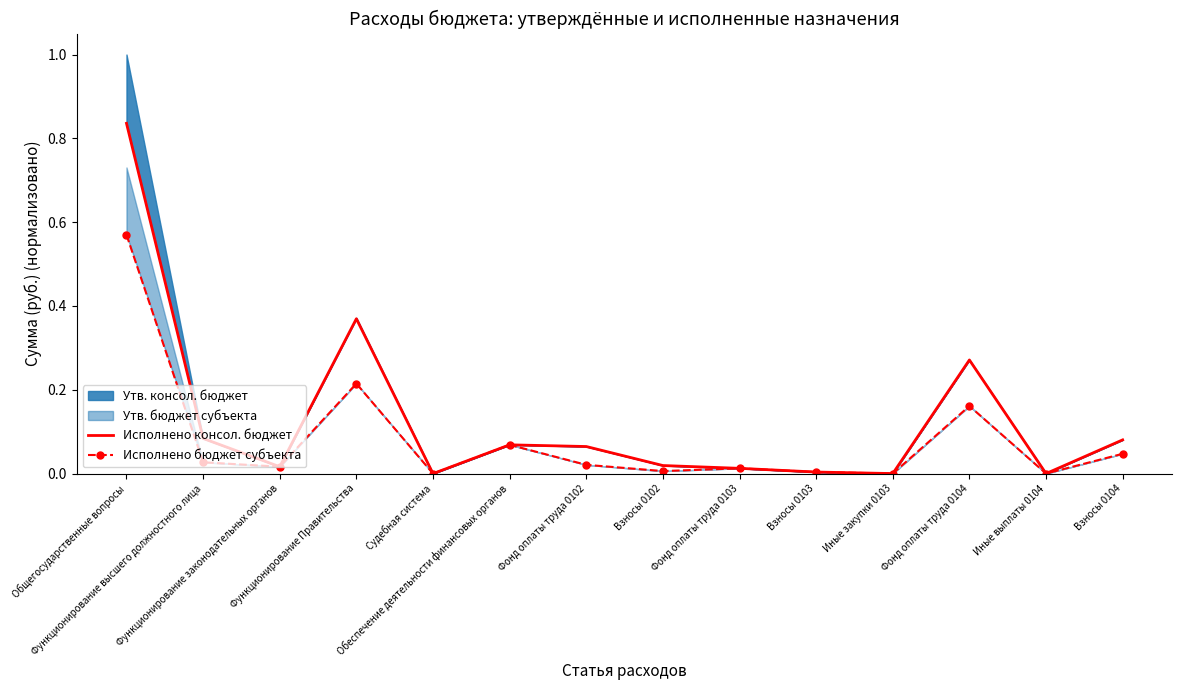

Rank the series at Фонд оплаты труда 0104 from highest to lowest value.

Исполнено консол. бюджет, Исполнено бюджет субъекта